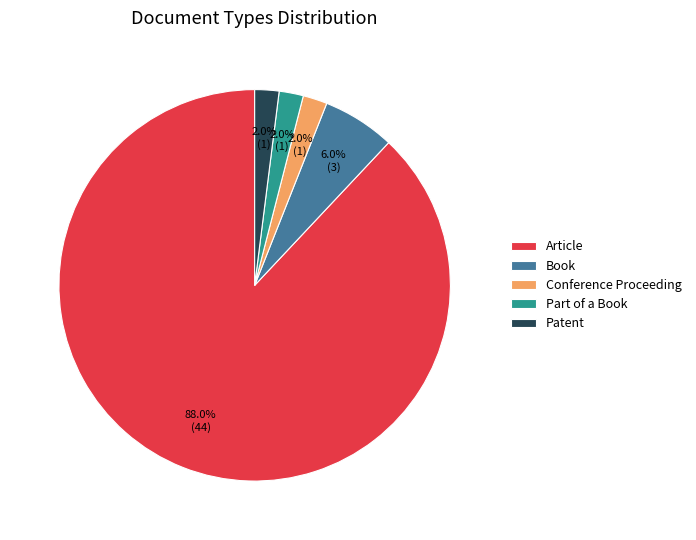

What percentage do Article and Conference Proceeding together represent?

90.0%